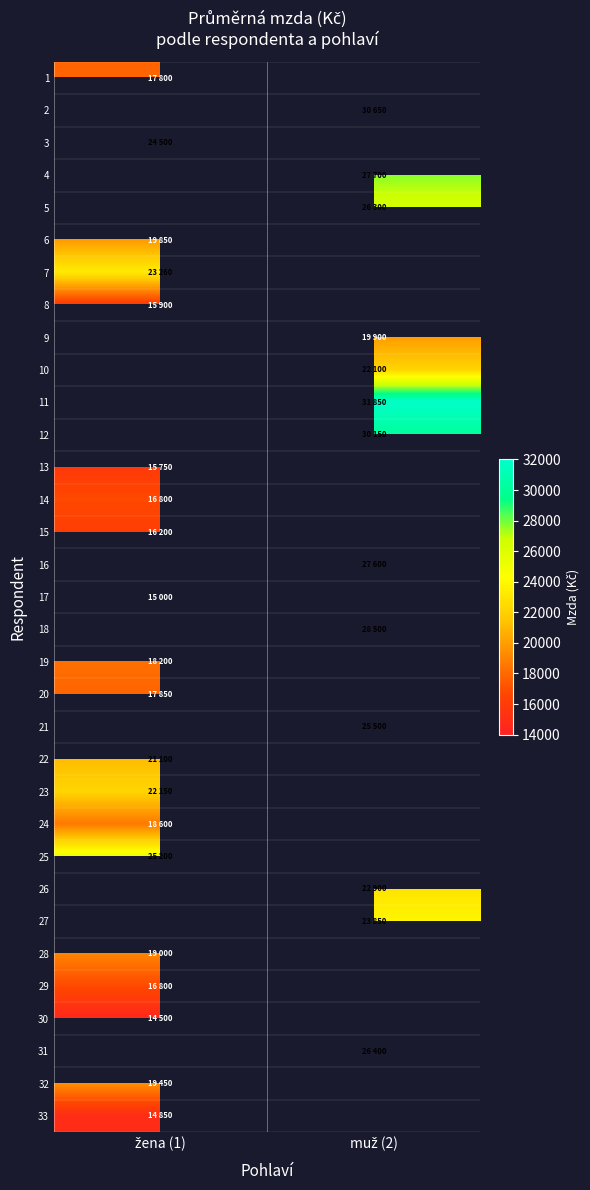

Is the value of 33 at žena (1) greater than the value of 6 at muž (2)?

No